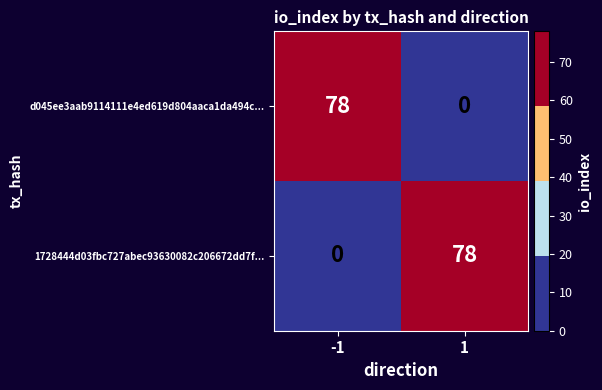

List the labels in order of d045ee3aab9114111e4ed619d804aaca1da494c... value, largest first.

-1, 1